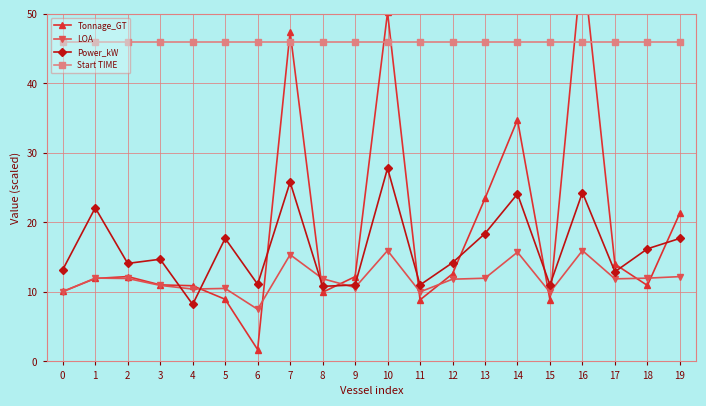

How many values in the Tonnage_GT series exceed 12?

10